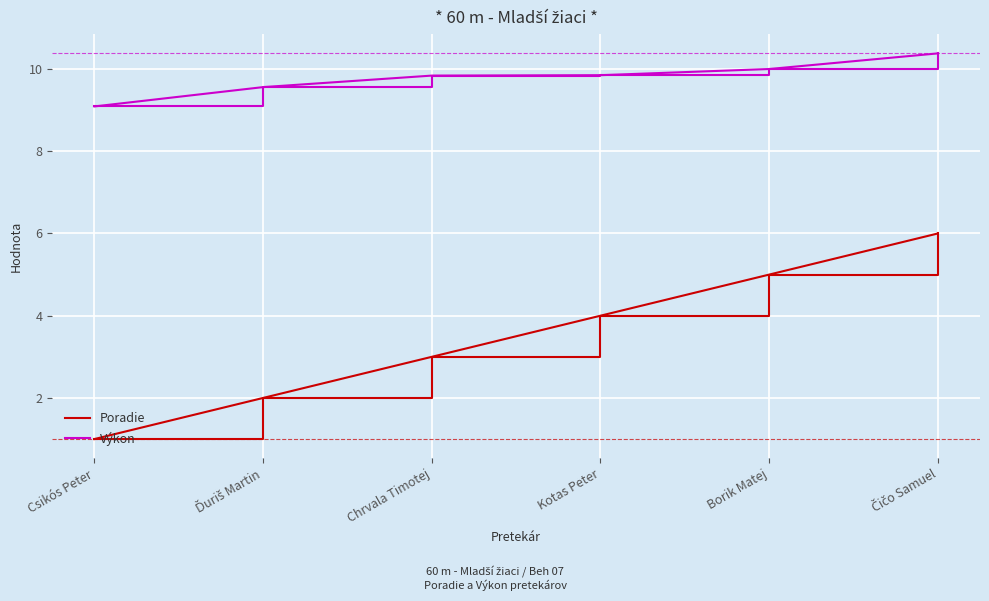

The Poradie series shows 1.3 at Chrvala Timotej. True or false?

False